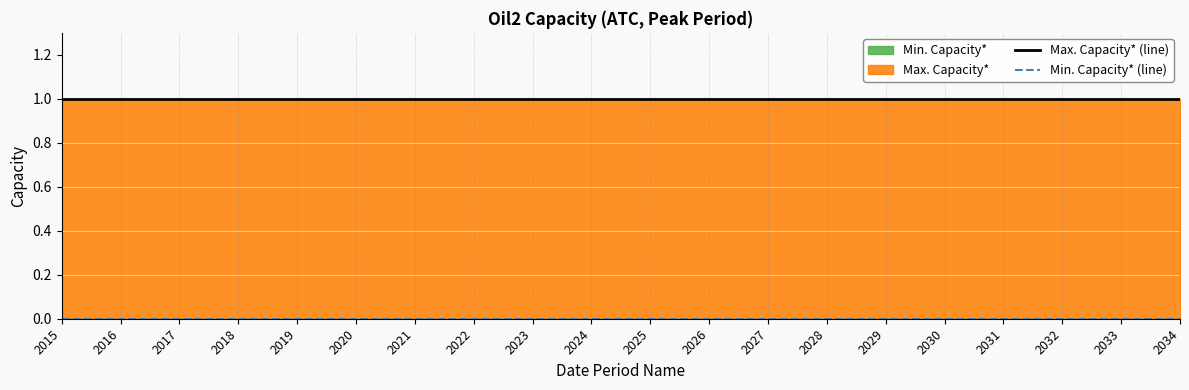

What is the maximum value shown in the chart?

1